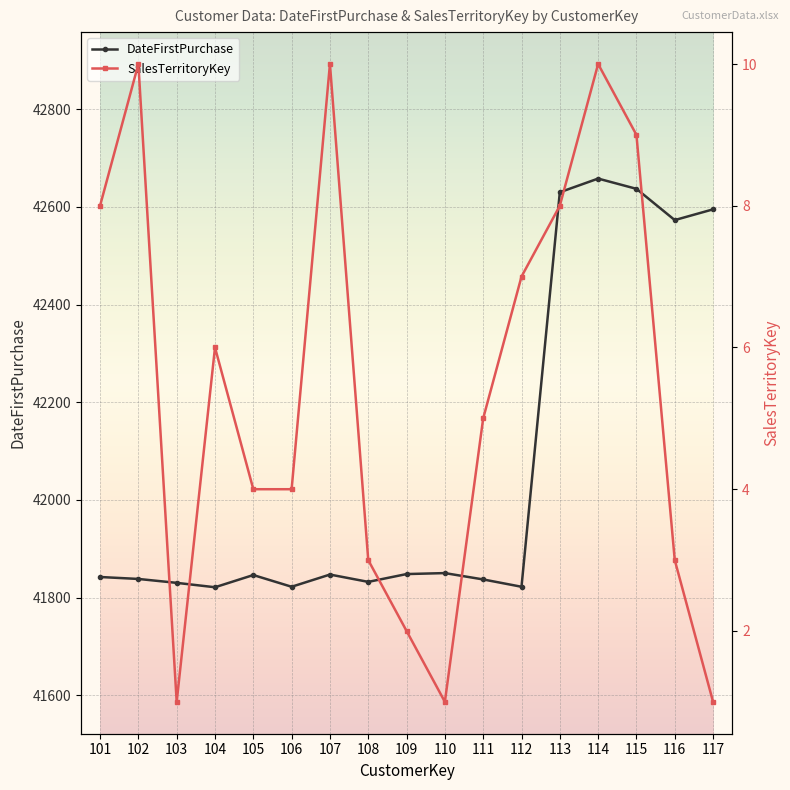

Reading left to right, list all the values displayed in this chart.

DateFirstPurchase: 101=41842	102=41838	103=41830	104=41821	105=41846	106=41822	107=41847	108=41832	109=41848	110=41850	111=41837	112=41822	113=42630	114=42658	115=42637	116=42573	117=42595
SalesTerritoryKey: 101=8	102=10	103=1	104=6	105=4	106=4	107=10	108=3	109=2	110=1	111=5	112=7	113=8	114=10	115=9	116=3	117=1